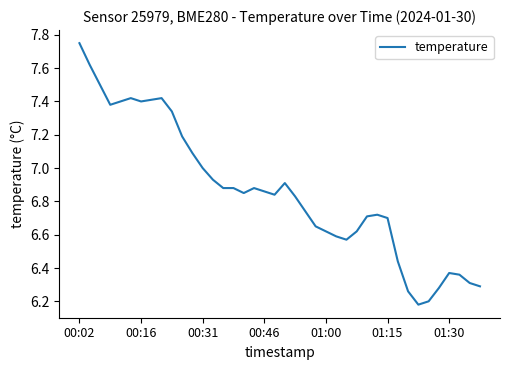

At which category does the chart reach its peak across all series?

00:02